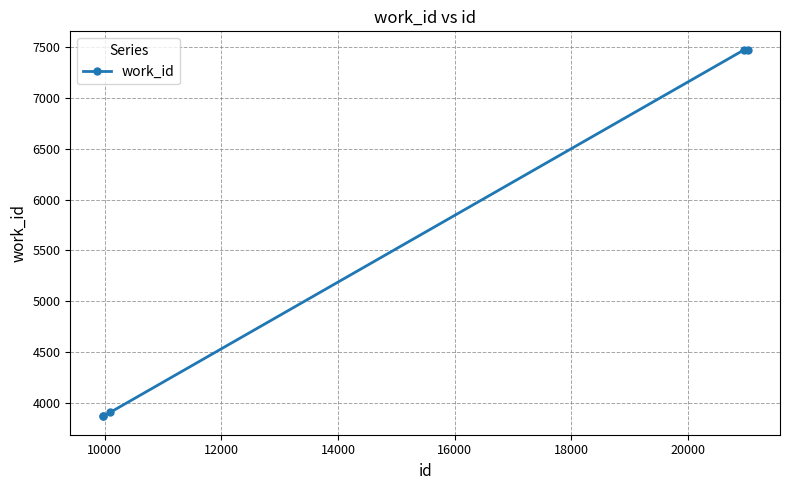

Does the chart display data point markers on the line(s)?

Yes